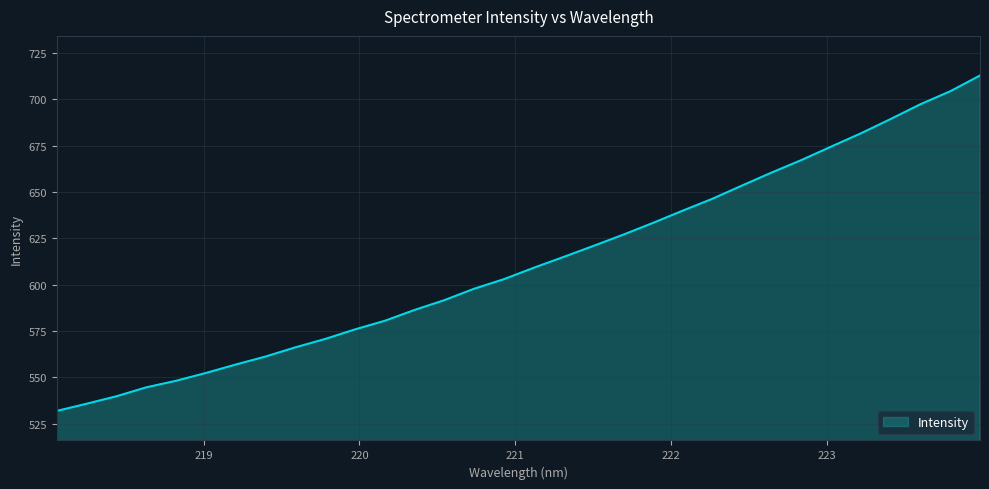

How many series are shown in this chart?

1